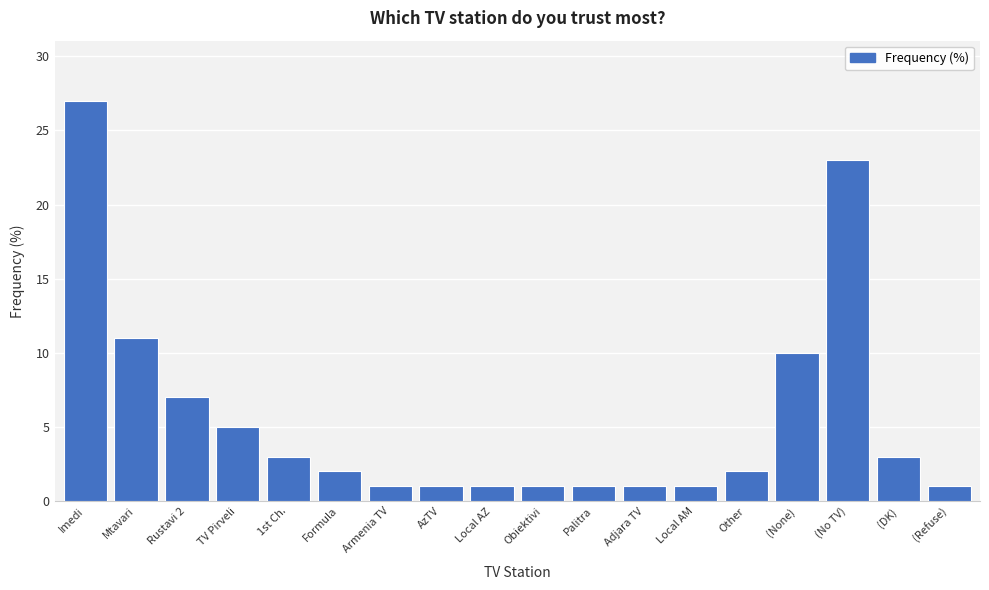

Reading right to left, extract all data points from this chart.

(Refuse)=1	(DK)=3	(No TV)=23	(None)=10	Other=2	Local AM=1	Adjara TV=1	Palitra=1	Obiektivi=1	Local AZ=1	AzTV=1	Armenia TV=1	Formula=2	1st Ch.=3	TV Pirveli=5	Rustavi 2=7	Mtavari=11	Imedi=27